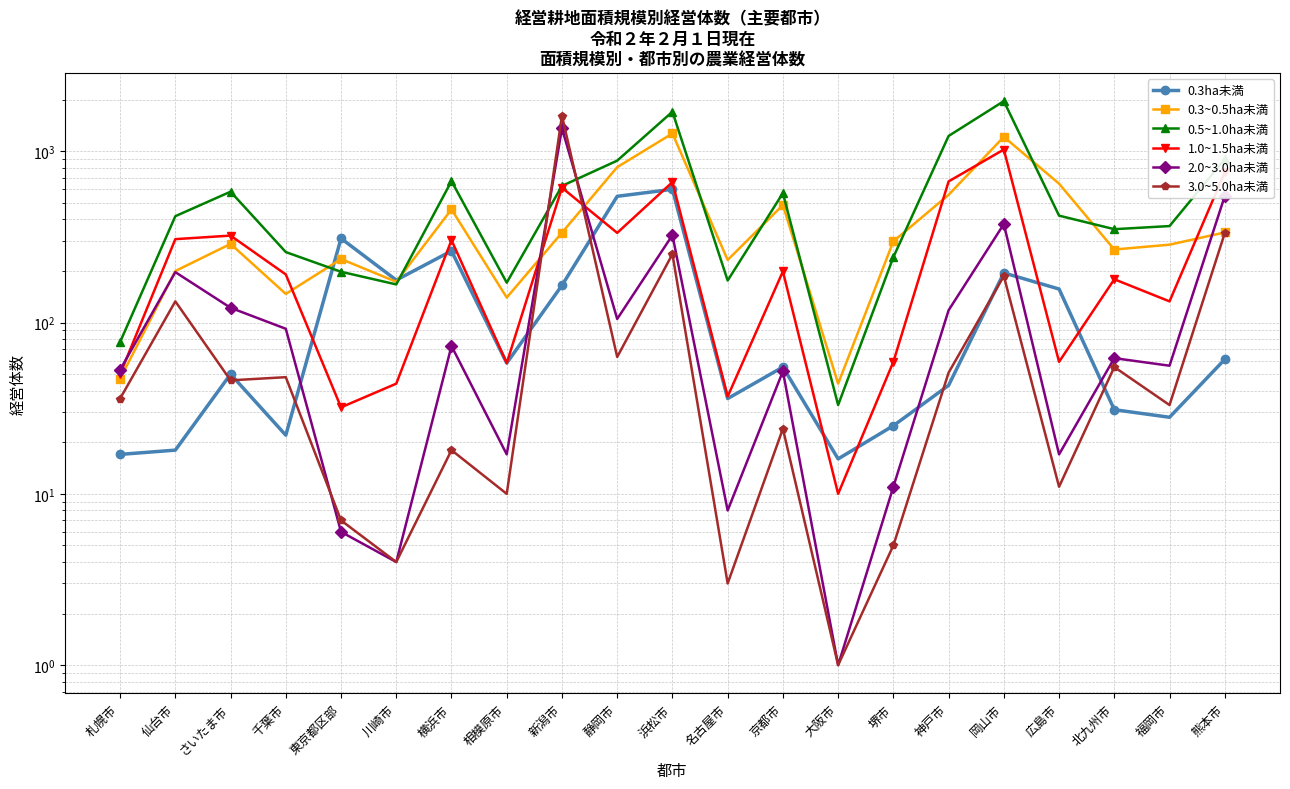

The 0.3~0.5ha未満 series shows 458 at 横浜市. True or false?

True